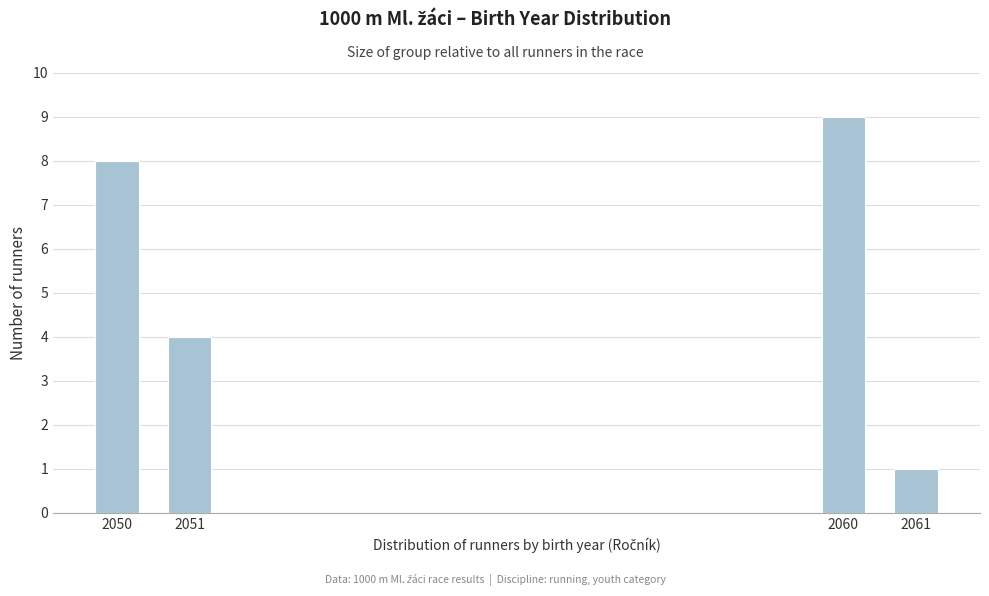

Reading right to left, list all the values displayed in this chart.

1	9	4	8